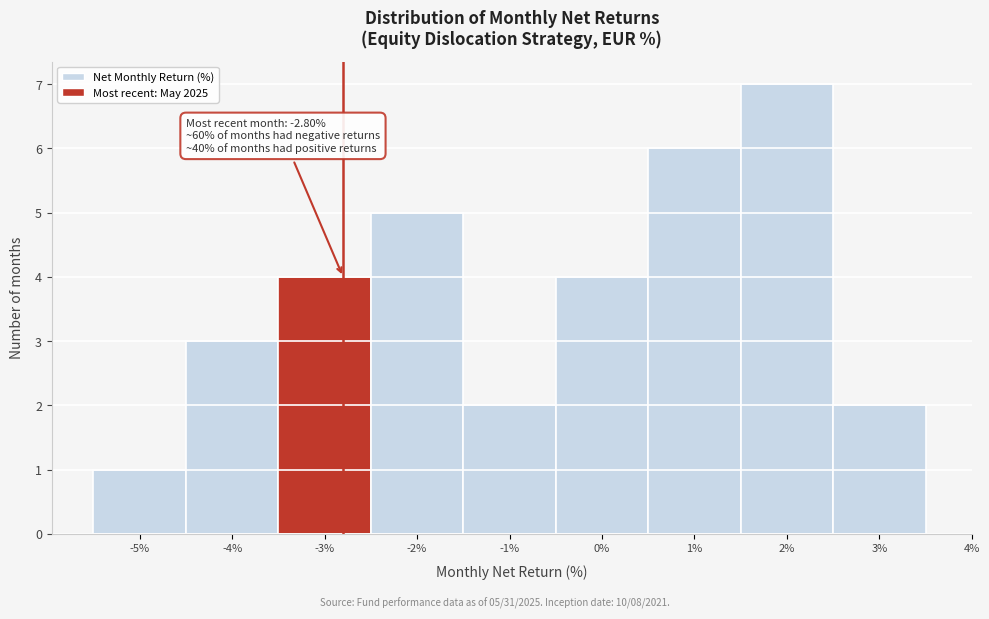

Which range on the x-axis has the tallest bar?

1.5 to 2.5